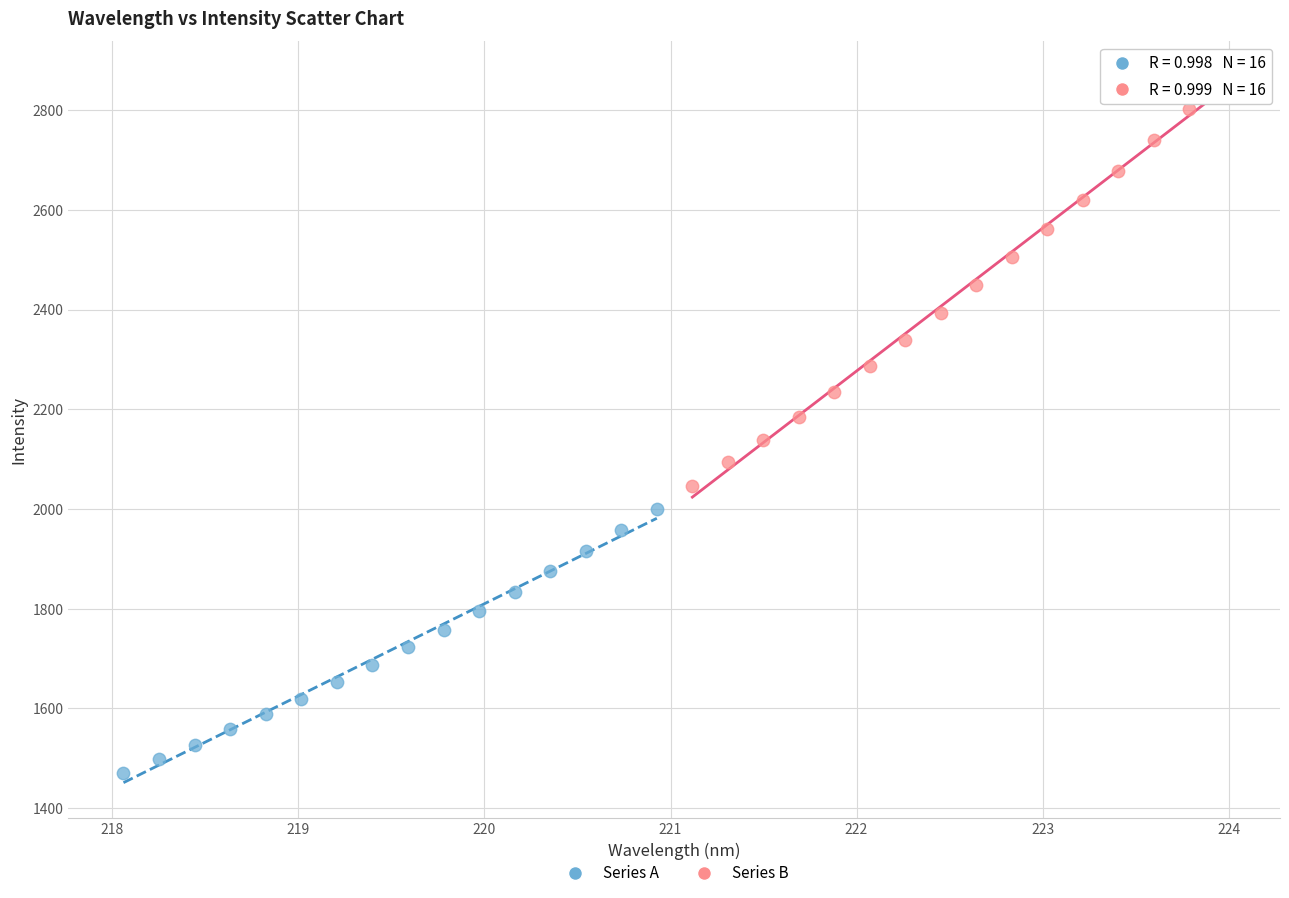

Which series reaches the minimum Y coordinate?

Series A